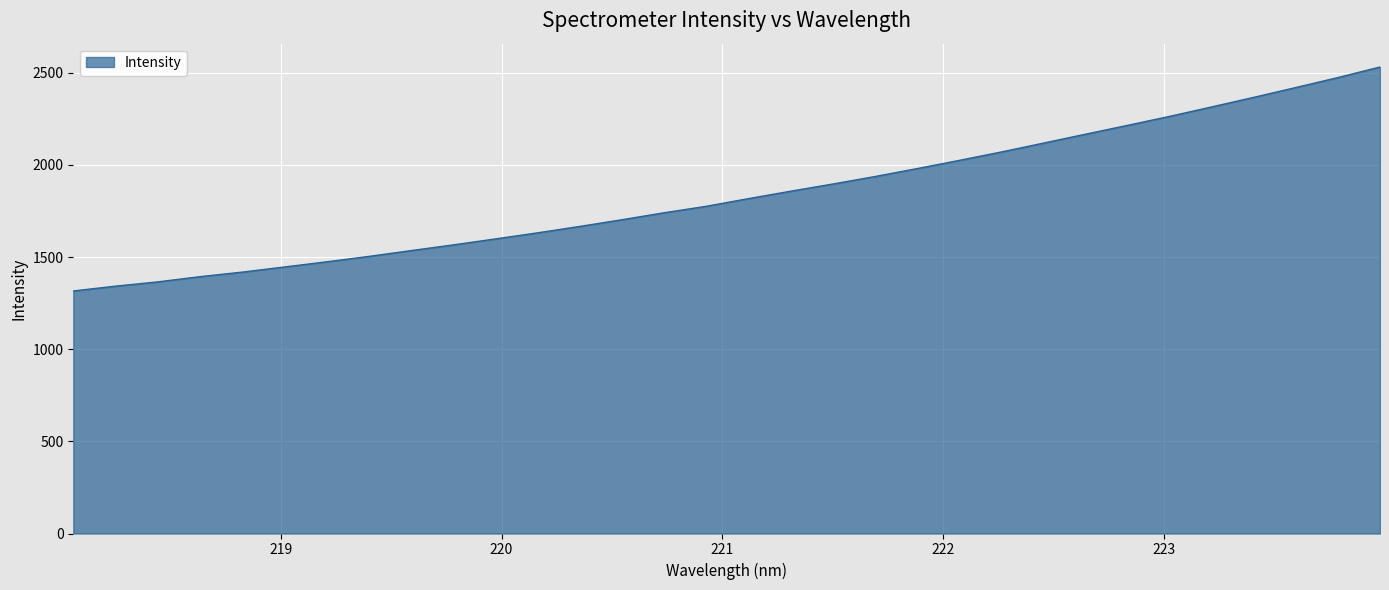

What is the smallest value displayed?

1316.3